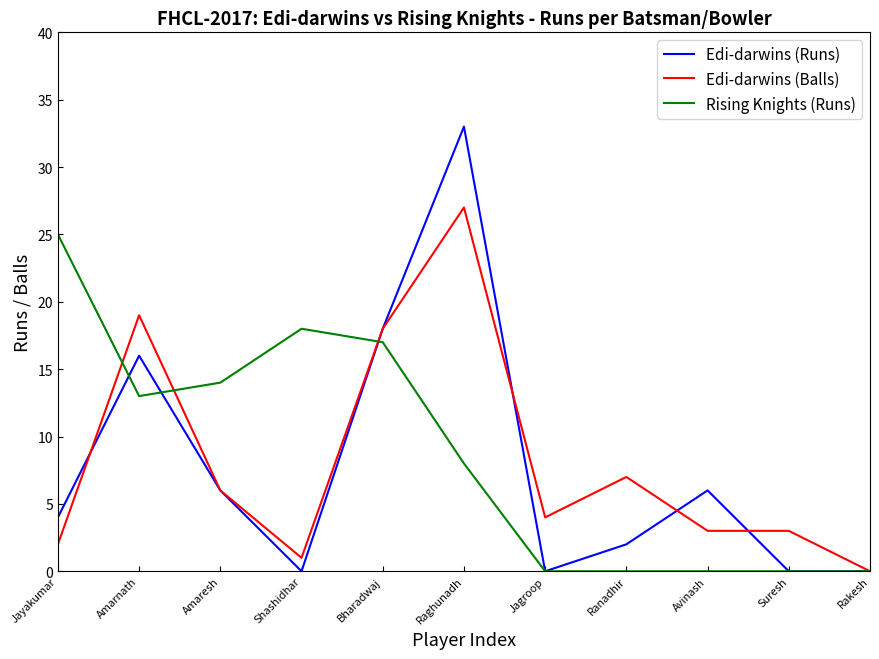

Reading left to right, what are all the values shown in this chart?

Edi-darwins (Runs): 4	16	6	0	18	33	0	2	6	0	0
Edi-darwins (Balls): 2	19	6	1	18	27	4	7	3	3	0
Rising Knights (Runs): 25	13	14	18	17	8	0	0	0	0	0